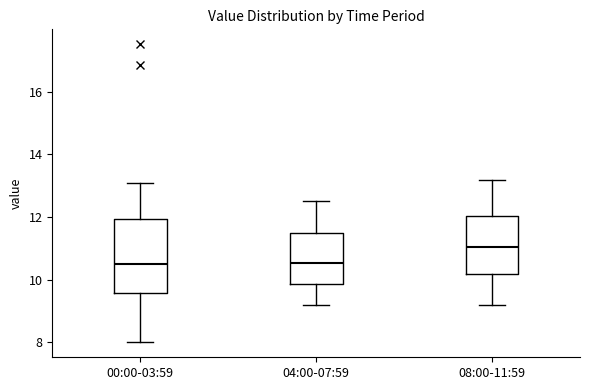

Reading left to right, transcribe this box plot: for each box, give where its median line is, the range the box spans, and where its two whiskers end, as read against the y-axis. The values are not printed on the chart, so give them approximately, as read against the axis.

00:00-03:59: median 10.6, box 9.6 to 12.0, whiskers 8.0 to 13.2
04:00-07:59: median 10.6, box 9.8 to 11.6, whiskers 9.2 to 12.6
08:00-11:59: median 11.0, box 10.2 to 12.0, whiskers 9.2 to 13.2